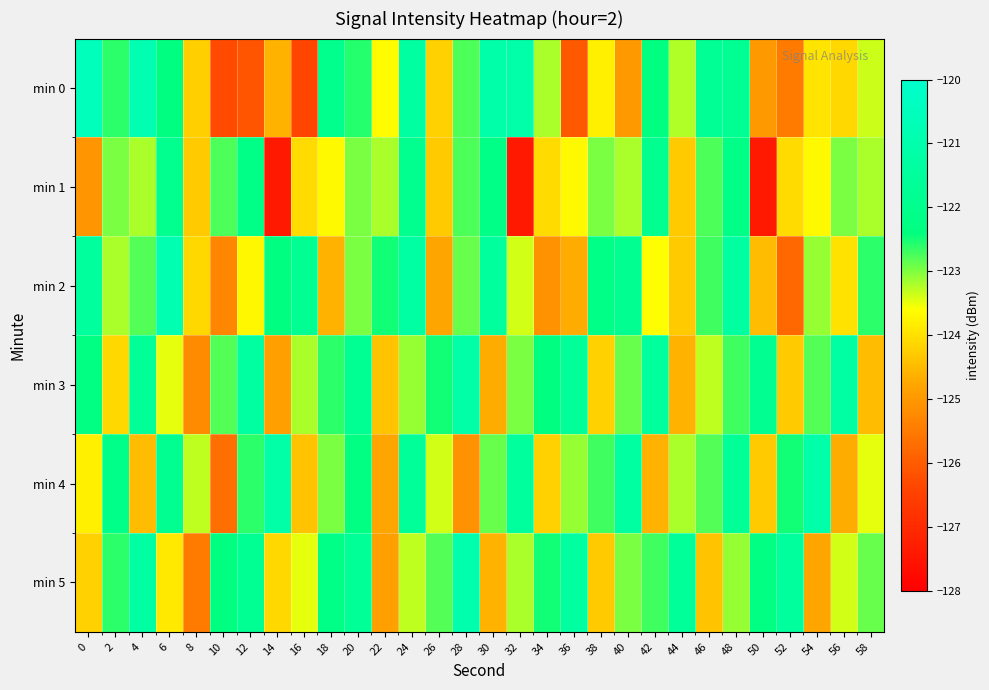

What is the smallest value displayed?

-127.4